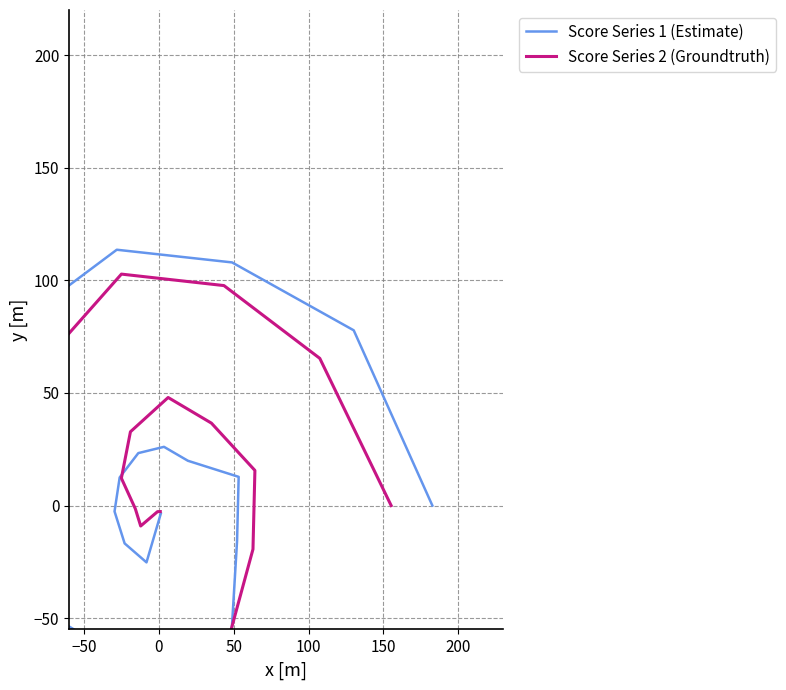

Reading right to left, extract all data points from this chart.

Score Series 1 (Estimate): -3.6	-25.2	-16.8	-2.6	12.5	23.3	26.1	19.9	12.7	-15.8	-56.9	-71.2	-60.9	-39.1	15.4	80.1	113.6	107.9	77.8	0.0
Score Series 2 (Groundtruth): -2.7	-2.7	-9.1	-1.4	12.2	32.8	48.0	36.6	15.6	-19.4	-56.8	-71.0	-70.5	-34.4	15.4	64.7	102.8	97.7	65.4	0.0